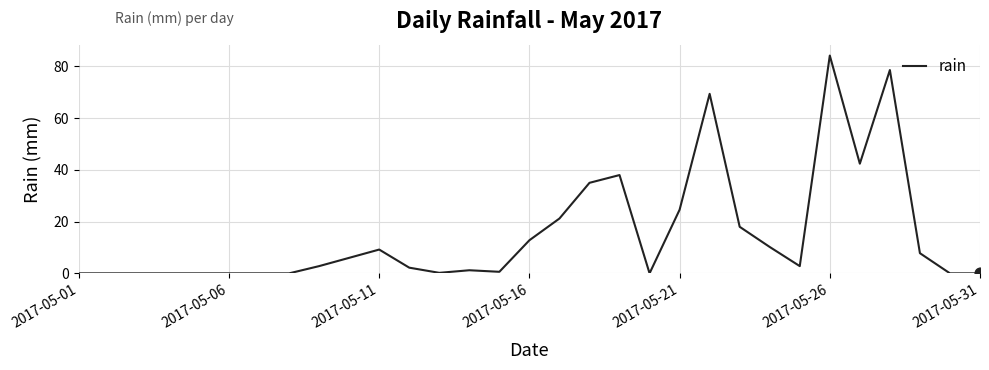

What is the maximum value shown in the chart?

84.2